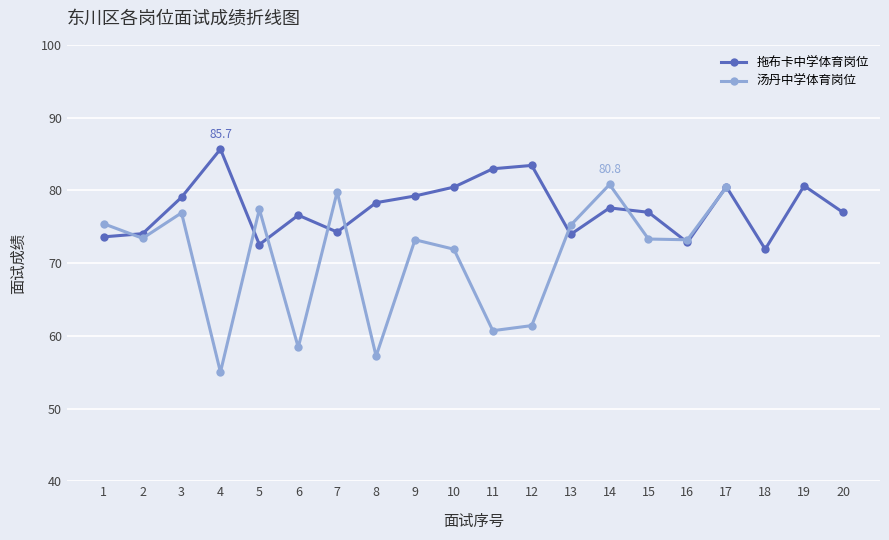

What is the value of the 14th point from the left?

77.6